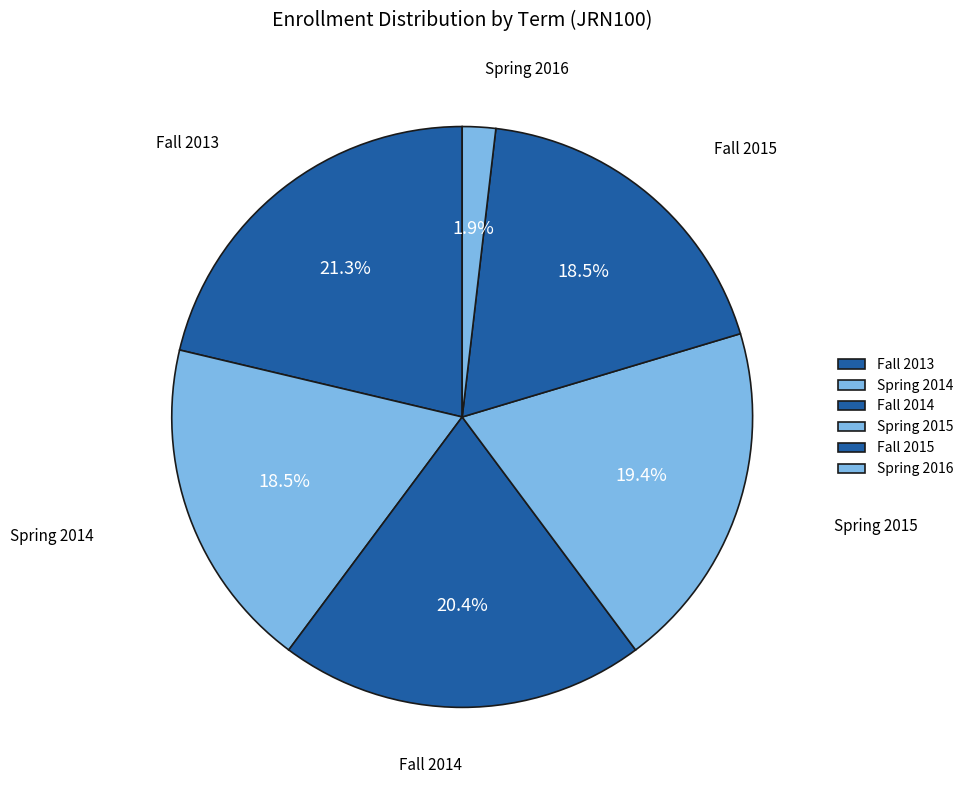

To the nearest percent, what is the average slice percentage?

17%